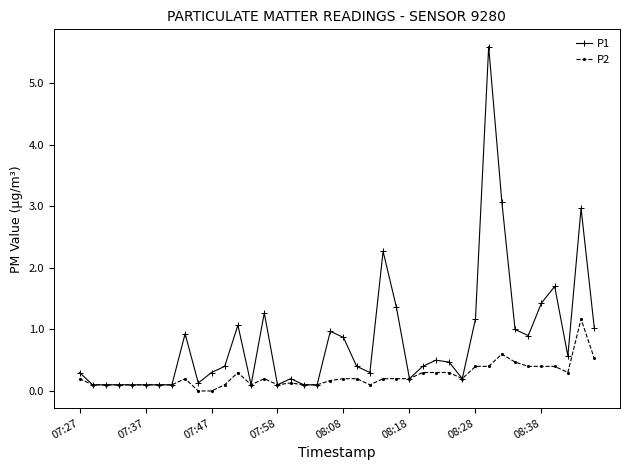

What is the value of the P2 point at the 28th from the left?

0.3